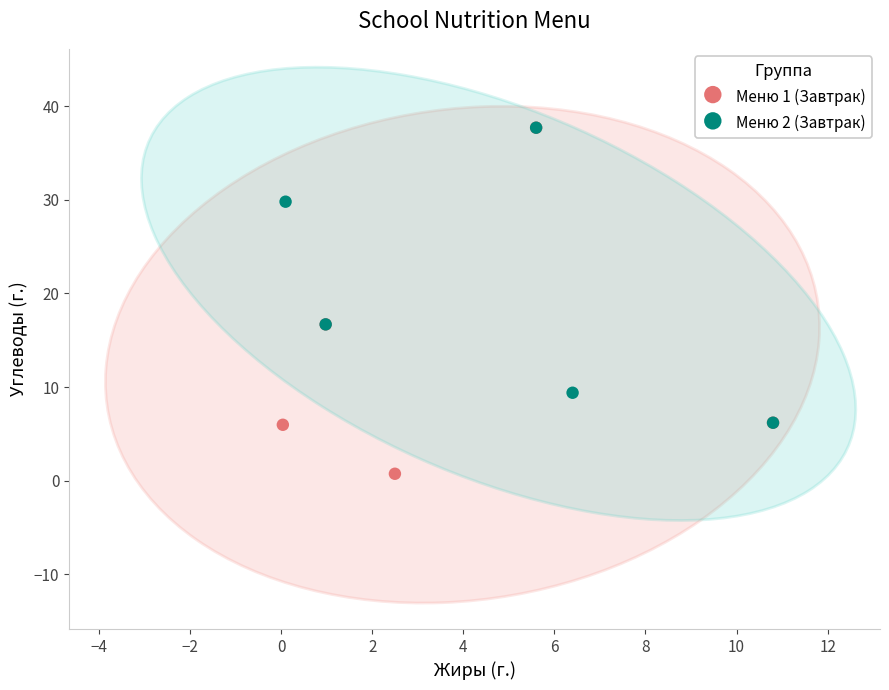

Which series has the largest Y range (max minus min)?

Меню 1 (Завтрак)